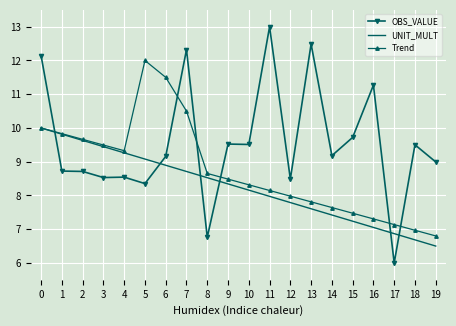

What is the minimum value shown in the chart?

6.0